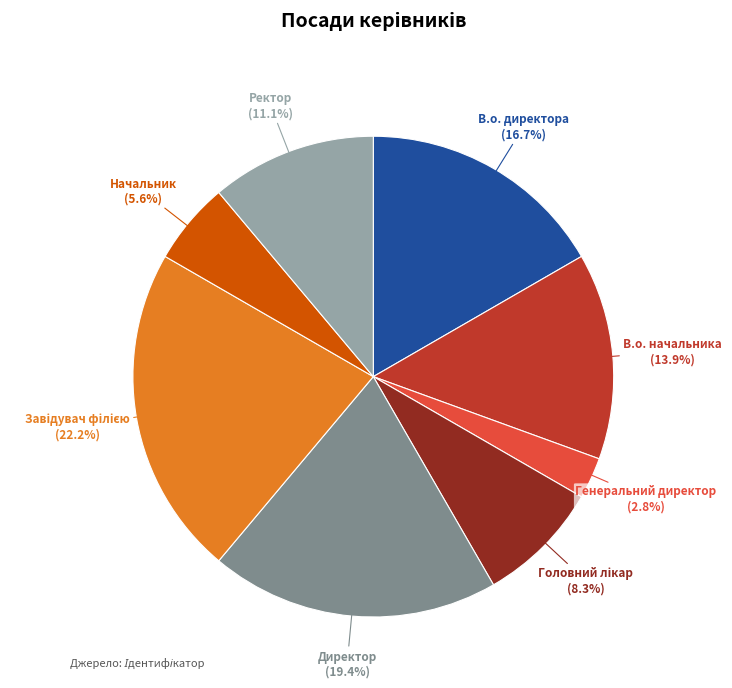

Which has a higher value, В.о. директора or Генеральний директор?

В.о. директора